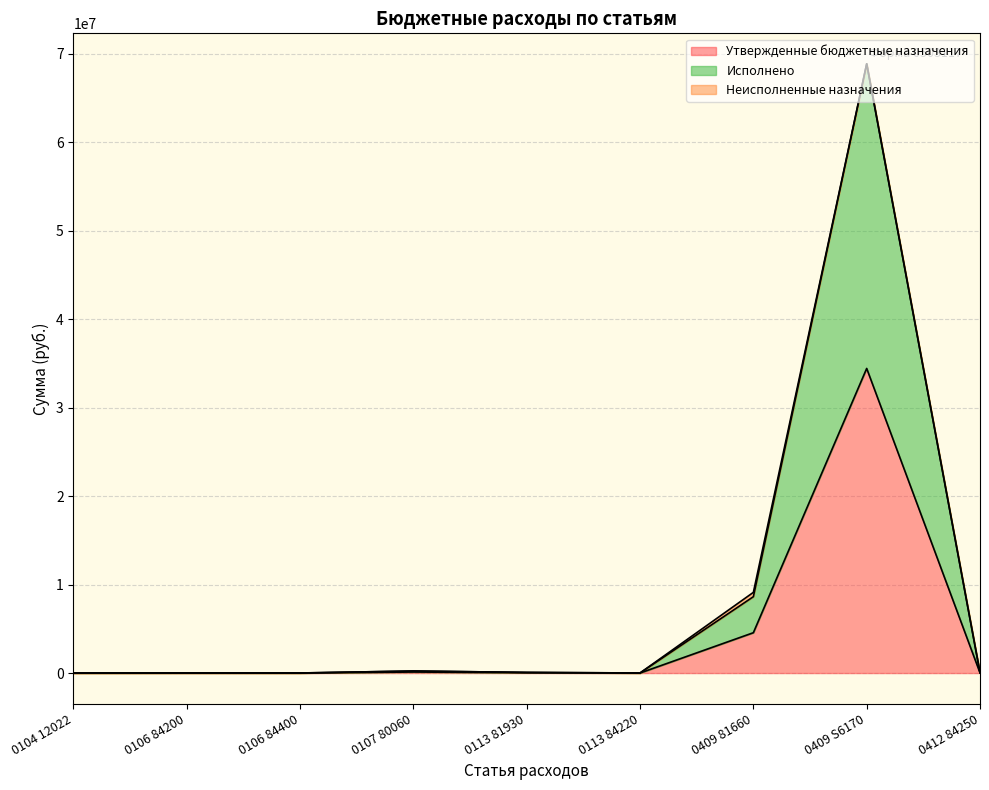

True or false: Утвержденные бюджетные назначения has more than 0 interior local peaks.

True